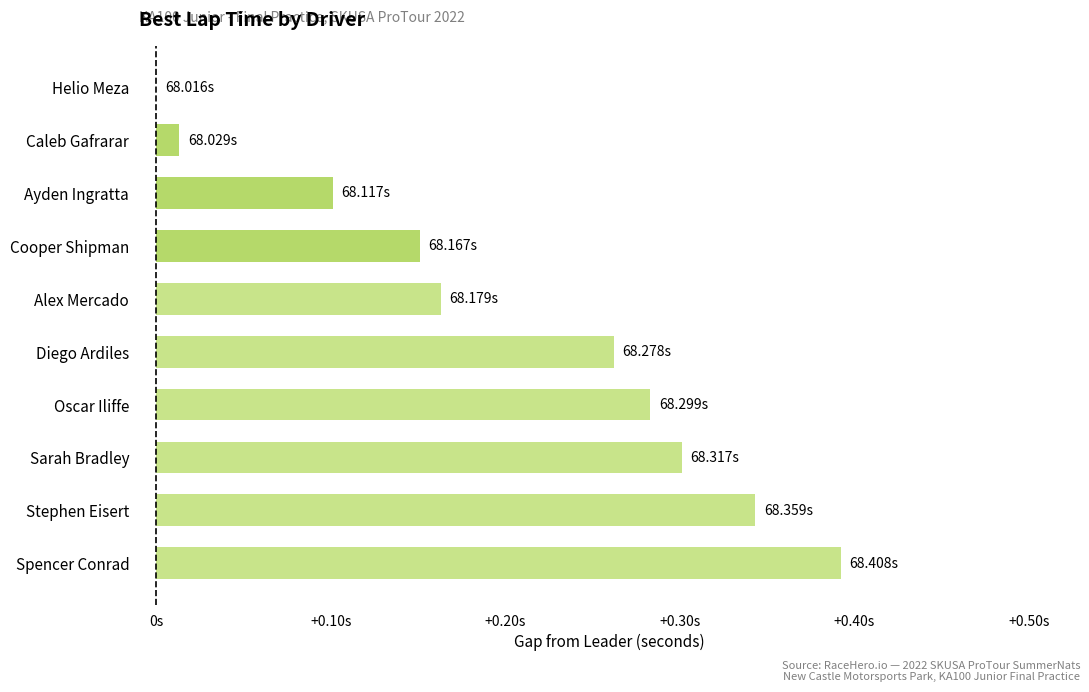

How many bars are there in total?

10